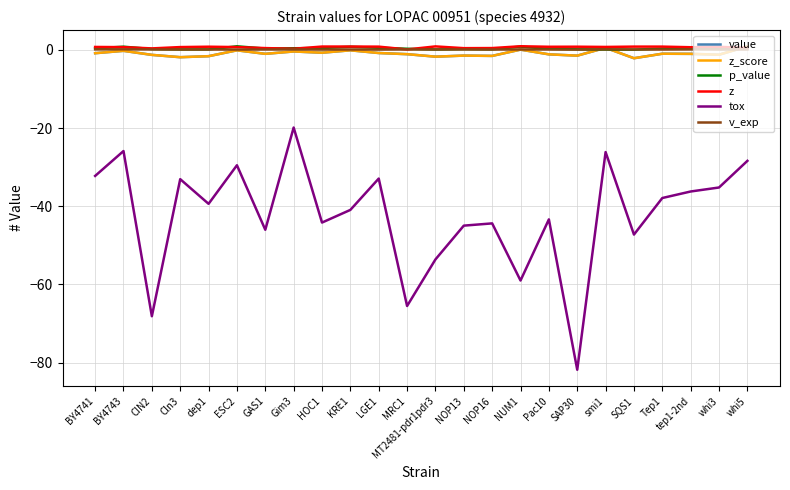

The value of tox at SQS1 is -47.3. True or false?

True